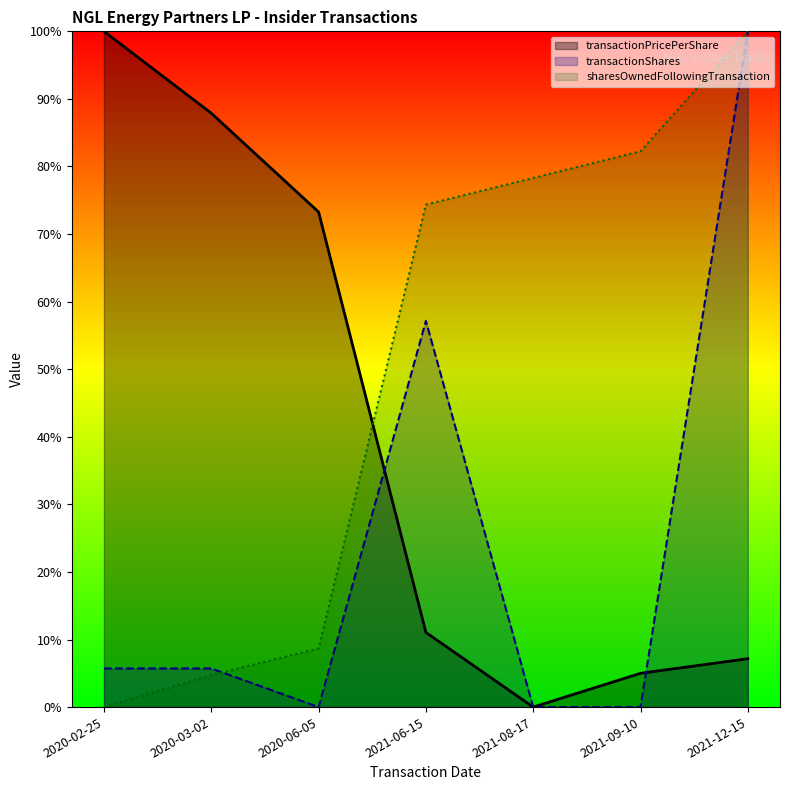

Reading left to right, what are all the values shown in this chart?

transactionPricePerShare: 2020-02-25=1.0	2020-03-02=0.9	2020-06-05=0.7	2021-06-15=0.1	2021-08-17=0.0	2021-09-10=0.0	2021-12-15=0.1
transactionShares: 2020-02-25=0.1	2020-03-02=0.1	2020-06-05=0.0	2021-06-15=0.6	2021-08-17=0.0	2021-09-10=0.0	2021-12-15=1.0
sharesOwnedFollowingTransaction: 2020-02-25=0.0	2020-03-02=0.0	2020-06-05=0.1	2021-06-15=0.7	2021-08-17=0.8	2021-09-10=0.8	2021-12-15=1.0